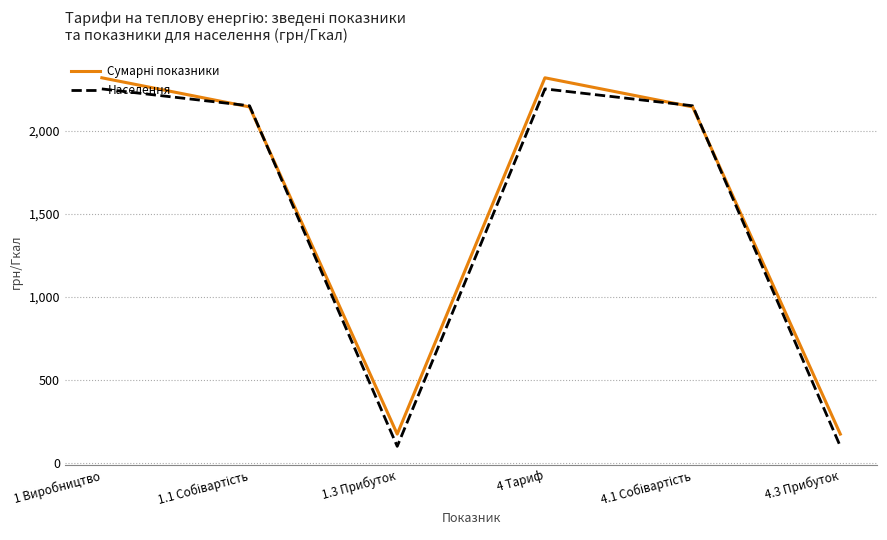

How many distinct data groups are displayed?

2